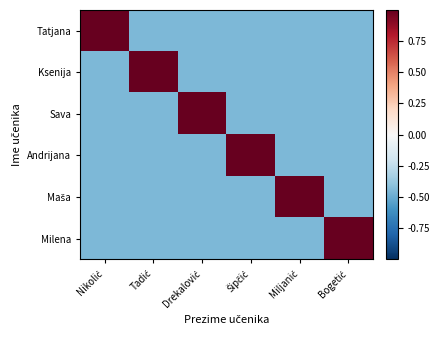

What is the smallest value displayed?

-0.4